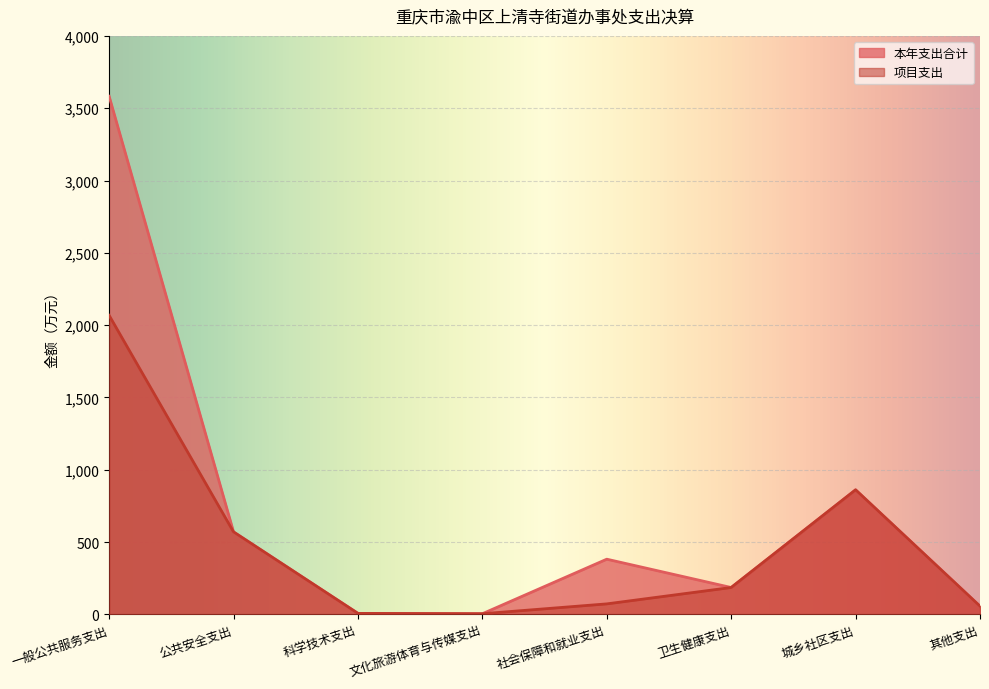

What position from the left is 科学技术支出?

3